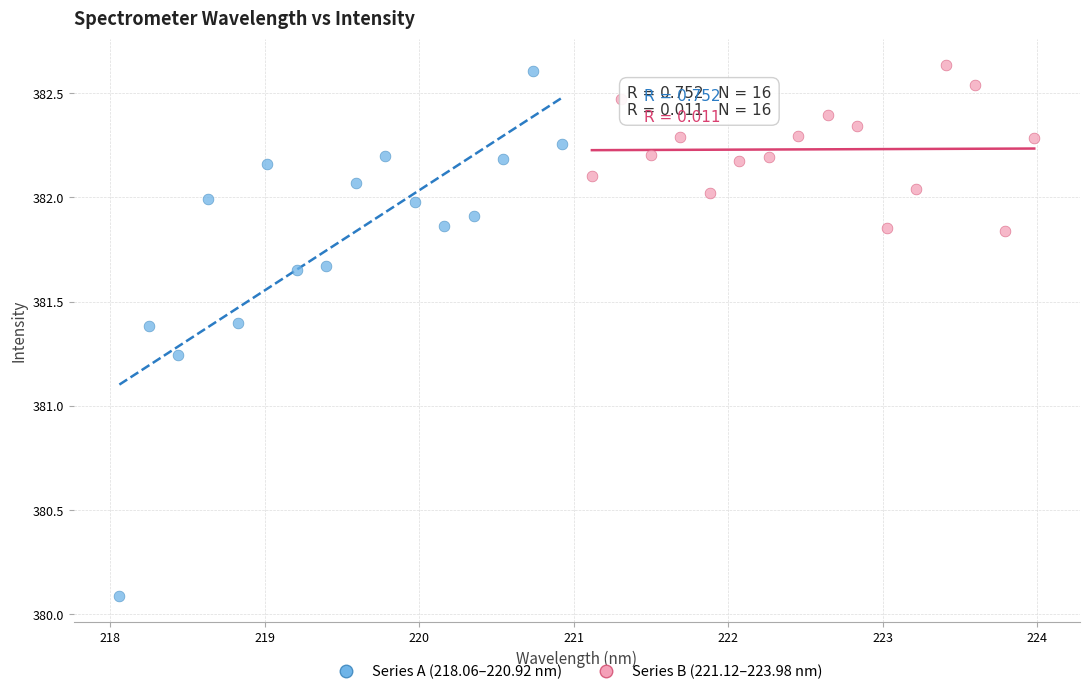

Which series reaches the minimum Y coordinate?

Series A (218.06–220.92 nm)